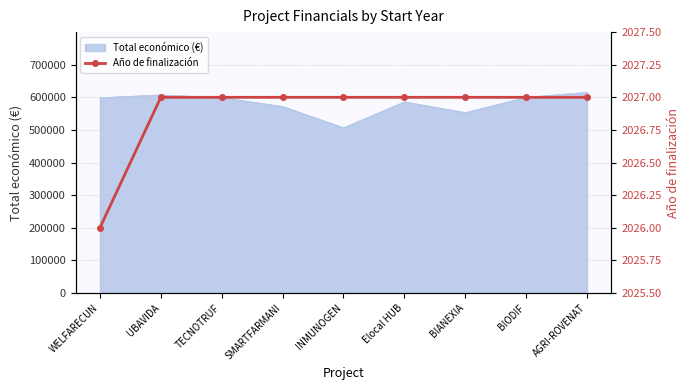

How many data points are less than 2027?

1